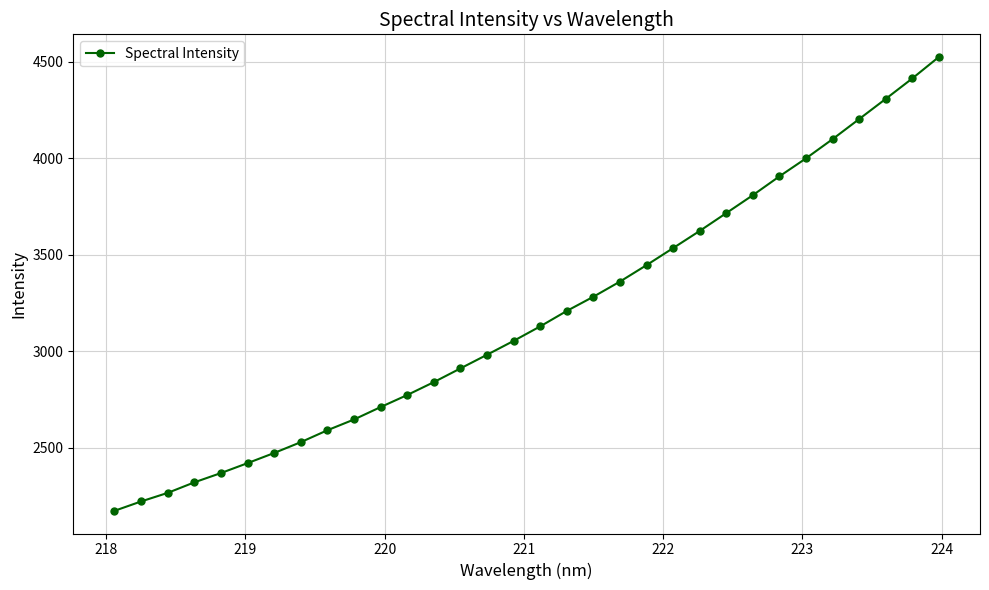

What is the average value?

3182.2